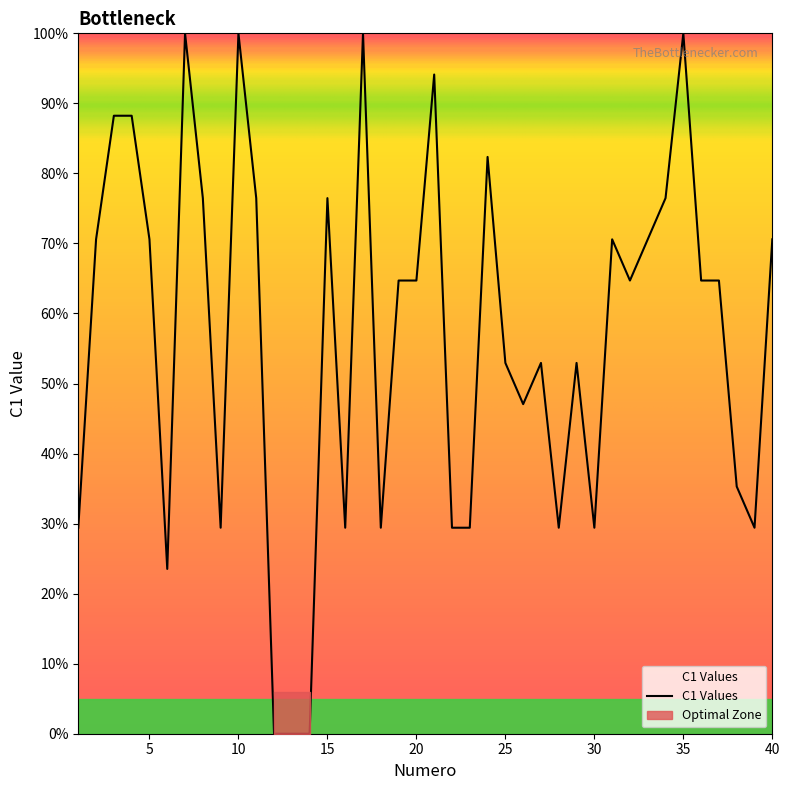

At which category does the data reach its first local valley?

6